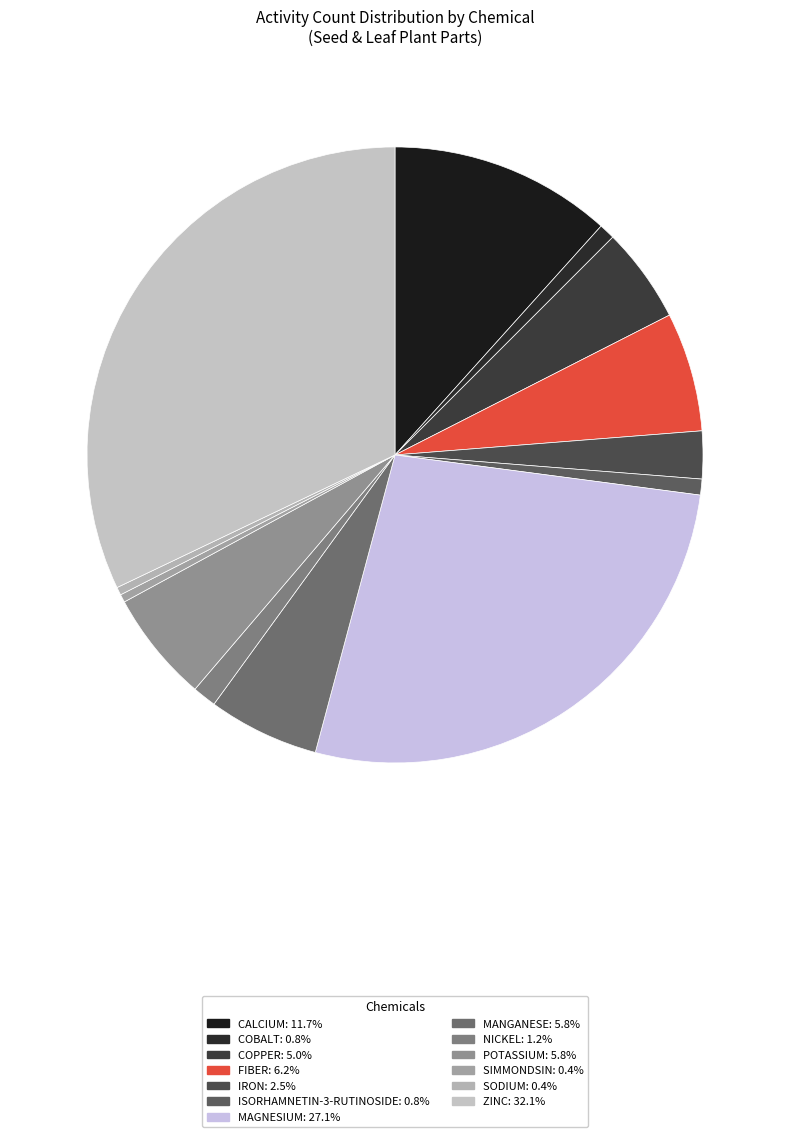

How many segments does this pie chart have?

13